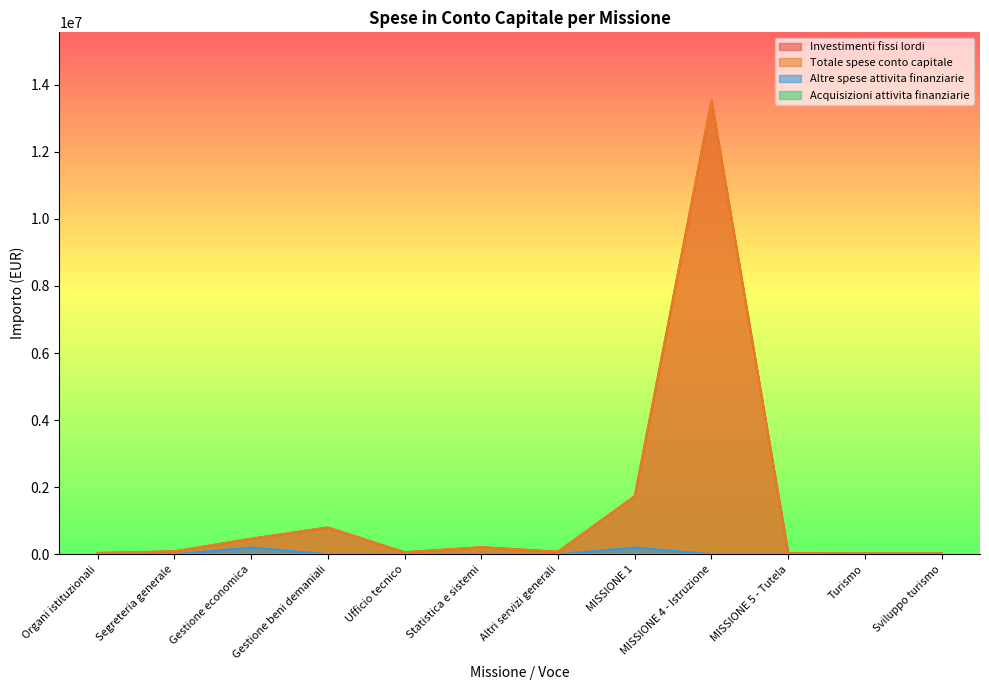

How many interior local peaks does the Altre spese attivita finanziarie series have?

2